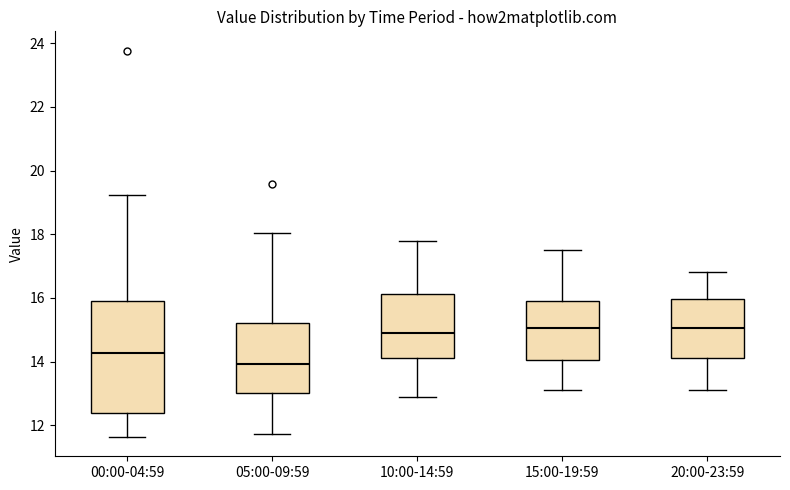

Reading left to right, transcribe this box plot: for each box, give where its median line is, the range the box spans, and where its two whiskers end, as read against the y-axis. The values are not printed on the chart, so give them approximately, as read against the axis.

00:00-04:59: median 14.2, box 12.4 to 16.0, whiskers 11.6 to 19.2
05:00-09:59: median 14.0, box 13.0 to 15.2, whiskers 11.8 to 18.0
10:00-14:59: median 15.0, box 14.2 to 16.2, whiskers 13.0 to 17.8
15:00-19:59: median 15.0, box 14.0 to 16.0, whiskers 13.2 to 17.6
20:00-23:59: median 15.0, box 14.2 to 16.0, whiskers 13.2 to 16.8